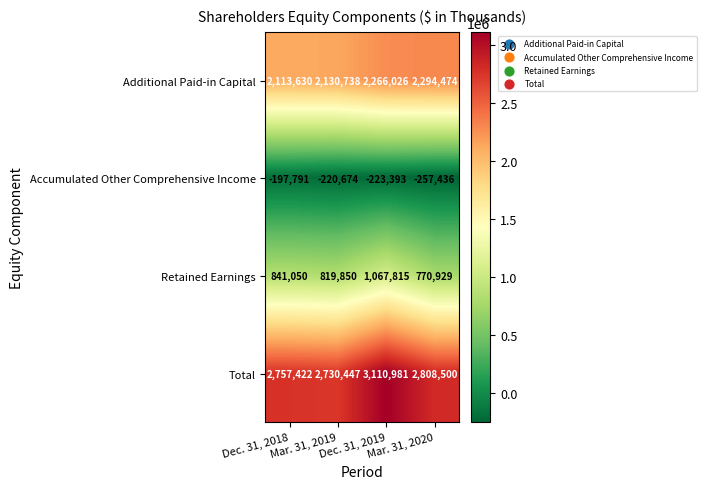

What is the total value across all series at Dec. 31, 2019?

6221429